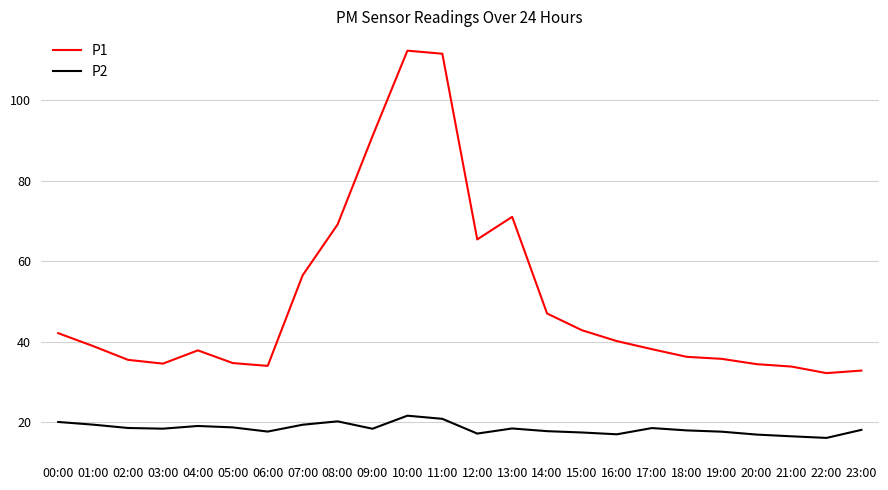

Which series has the largest range (max minus min)?

P1